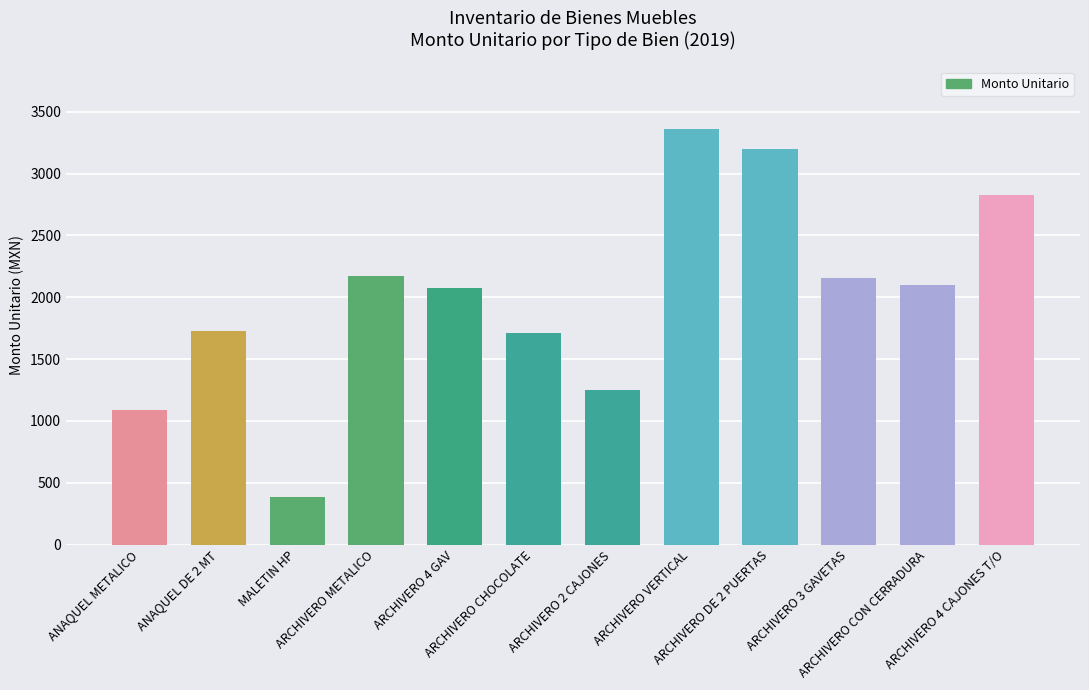

What is the average value?

2003.3